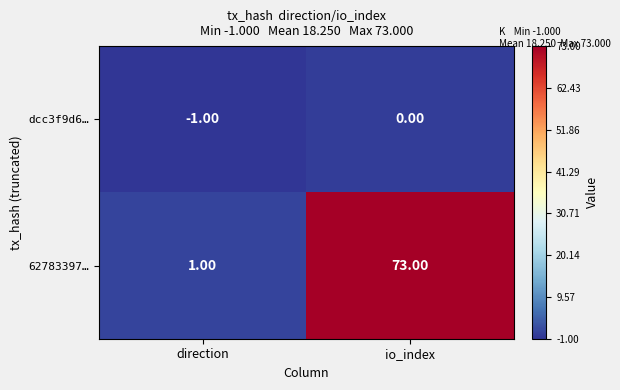

Which series has the largest total across all categories?

62783397…